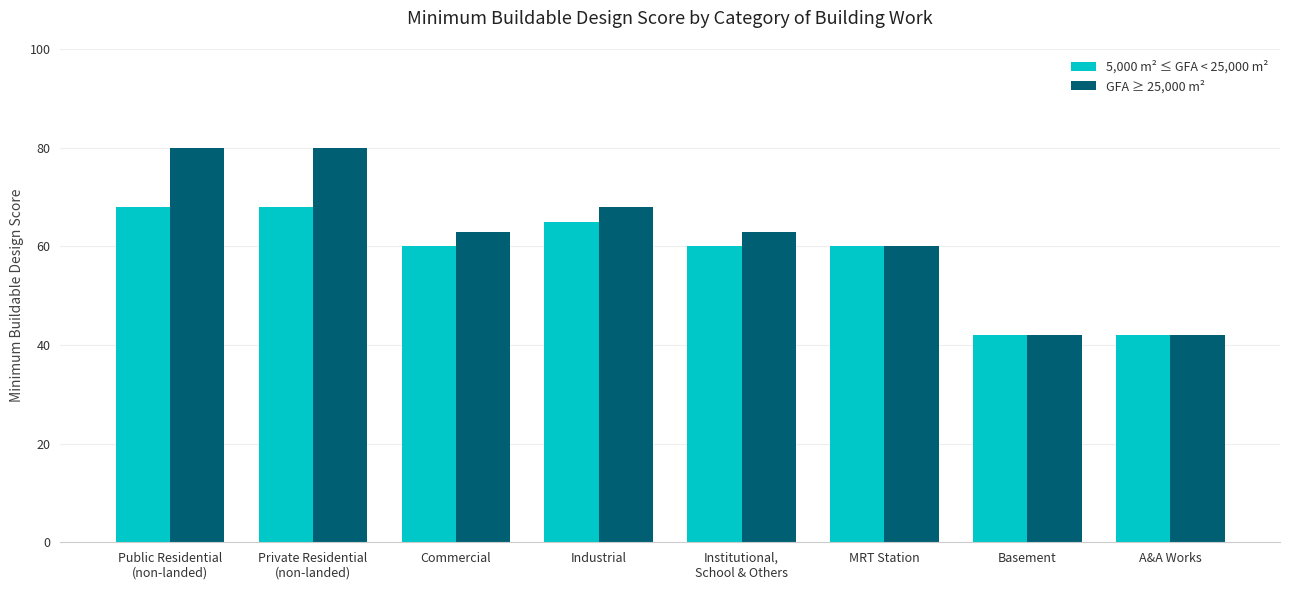

How many bars are there in total?

16